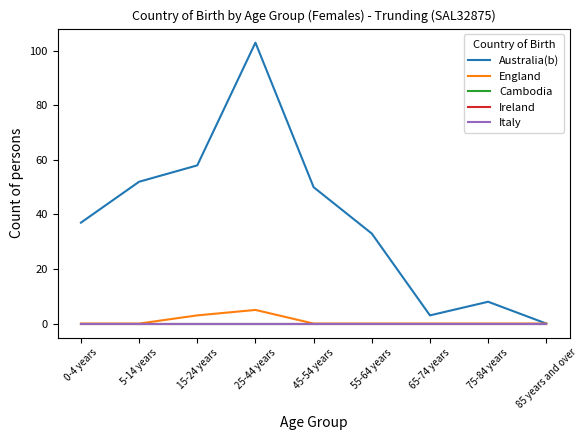

True or false: Cambodia and England intersect in this chart.

False